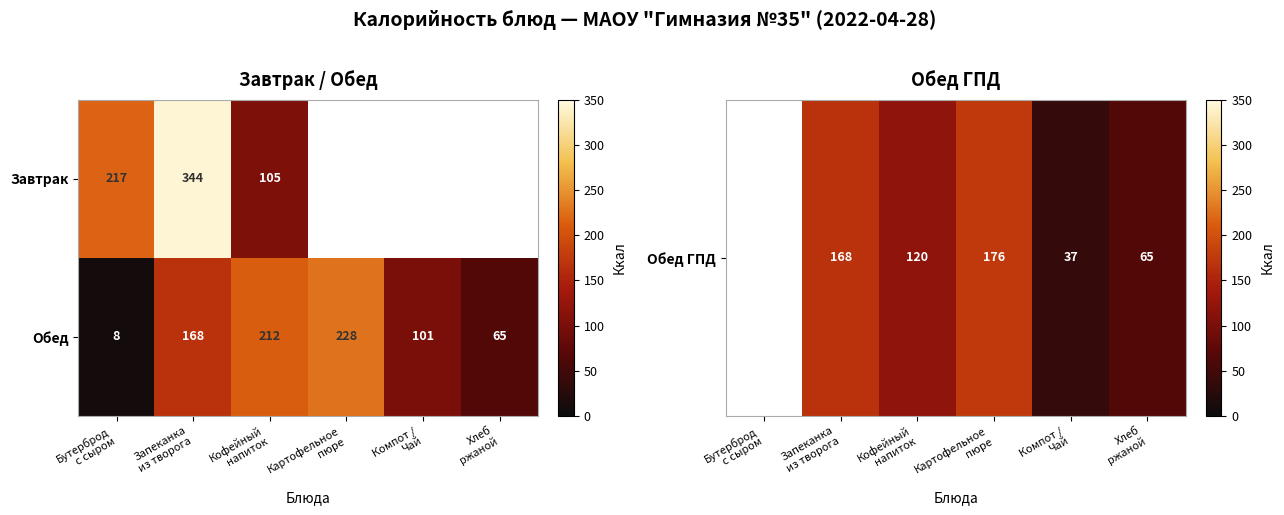

What is the sum of all Обед values?

782